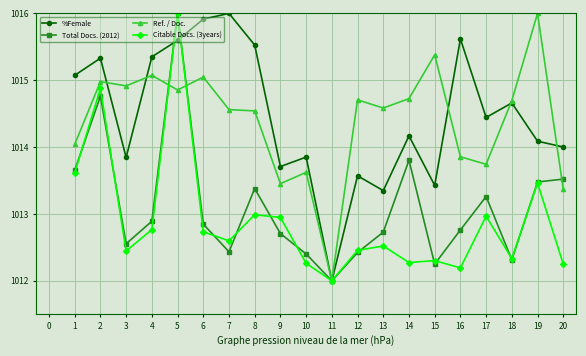

How many categories are shown in the chart?

20